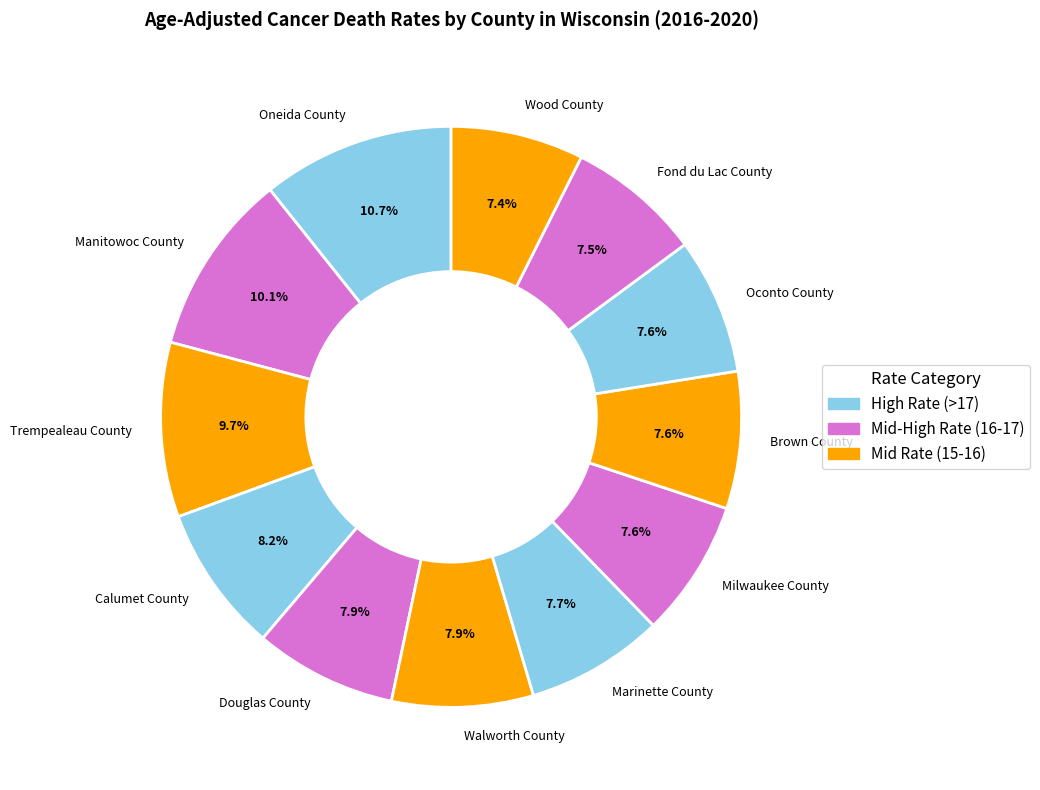

What is the largest slice in the pie chart?

Oneida County